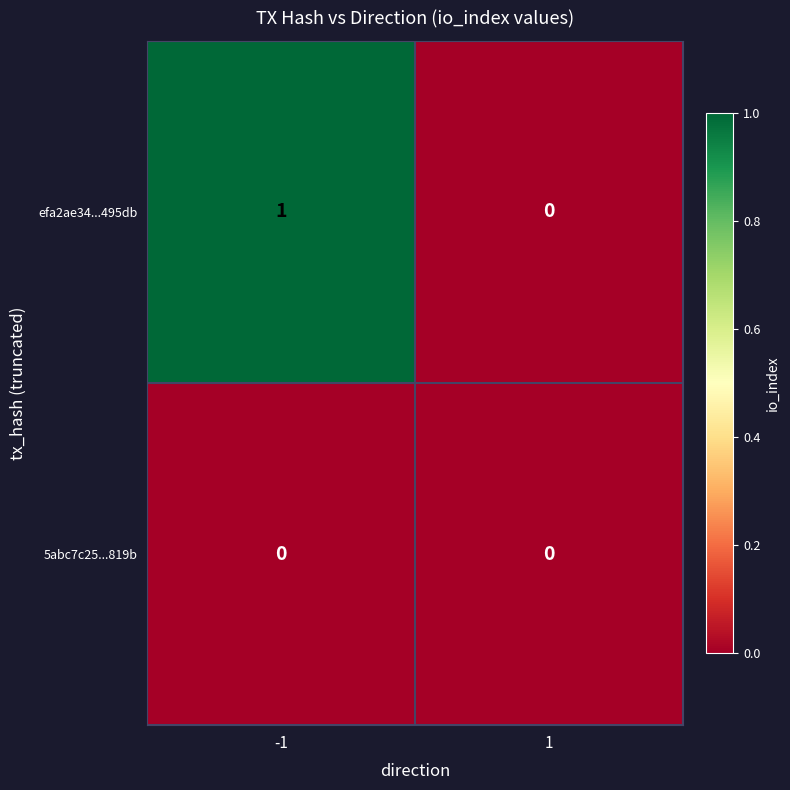

Reading left to right, extract all data points from this chart.

efa2ae34...495db: 1	0
5abc7c25...819b: 0	0